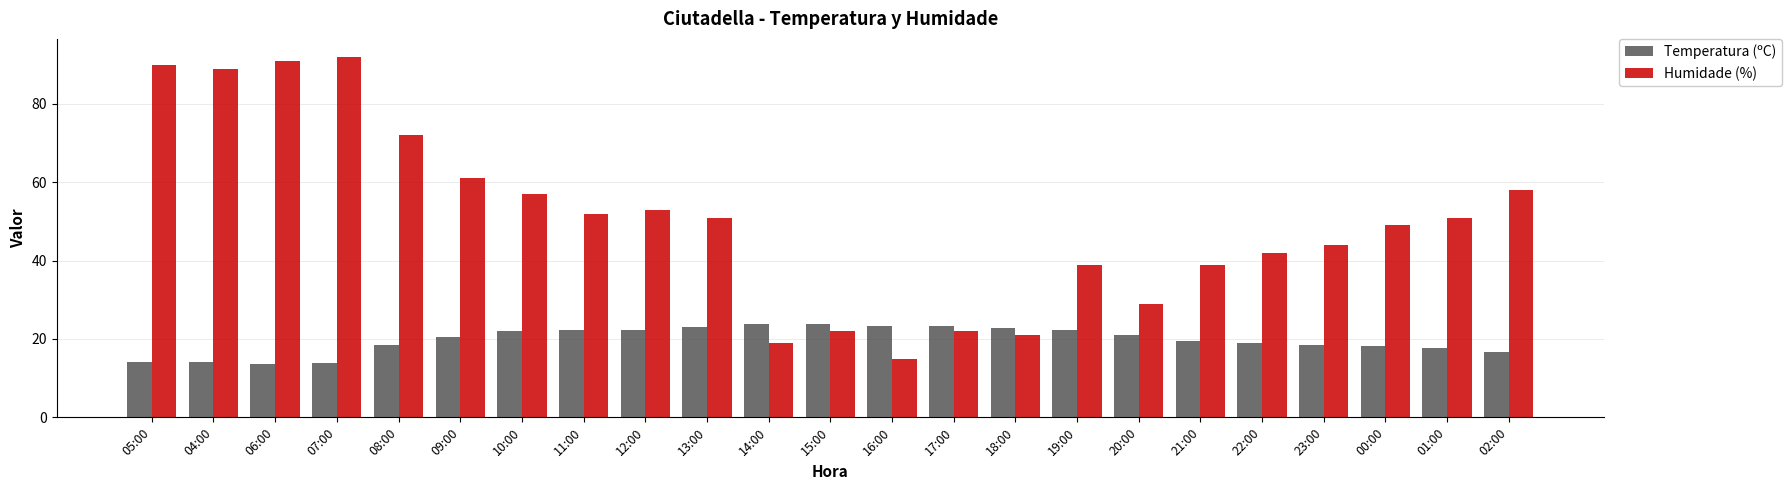

What is the average value of the Temperatura (ºC) series?

19.8